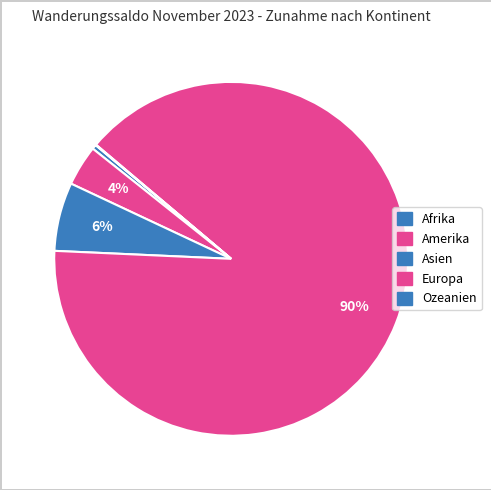

What is the ratio of the value at Europa to the value at Asien?

14.3